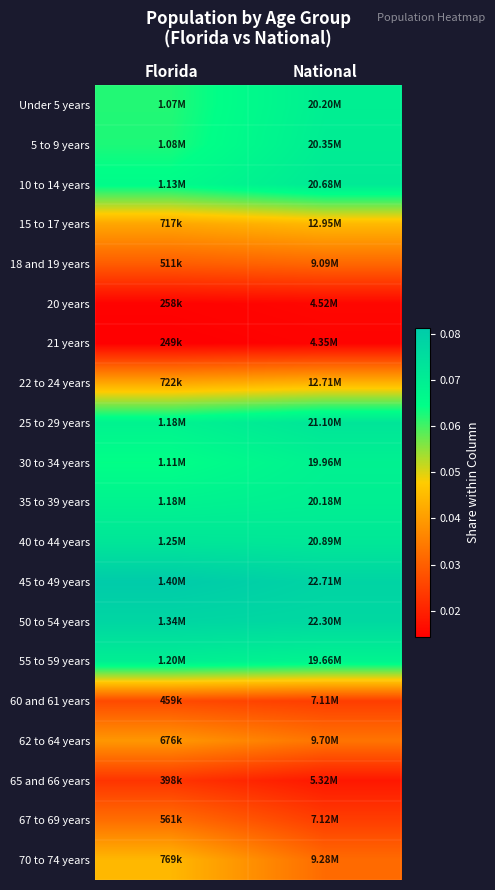

At how many categories does at least one series exceed 0?

2